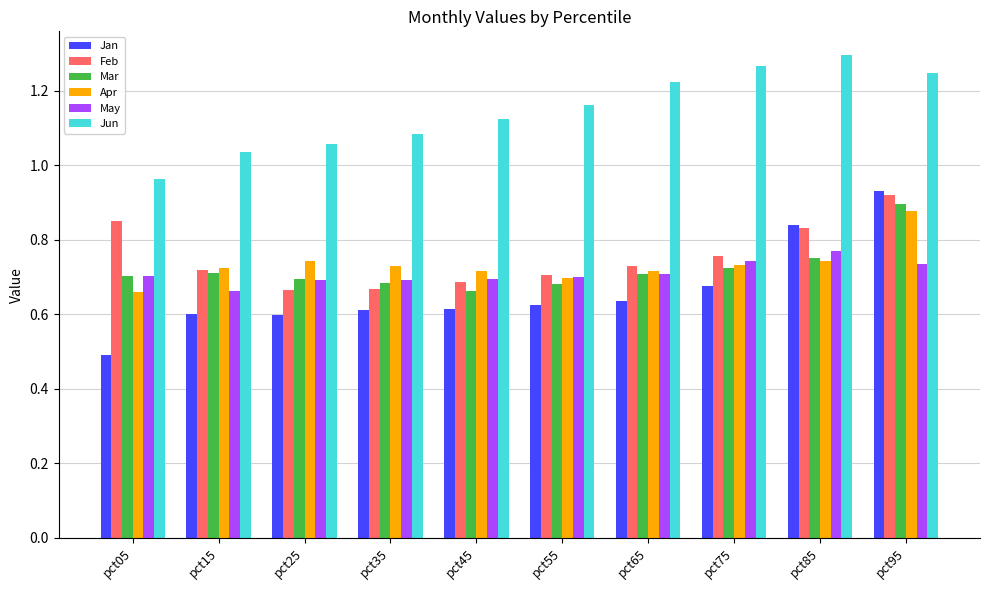

The Feb series shows 0.7 at pct55. True or false?

True